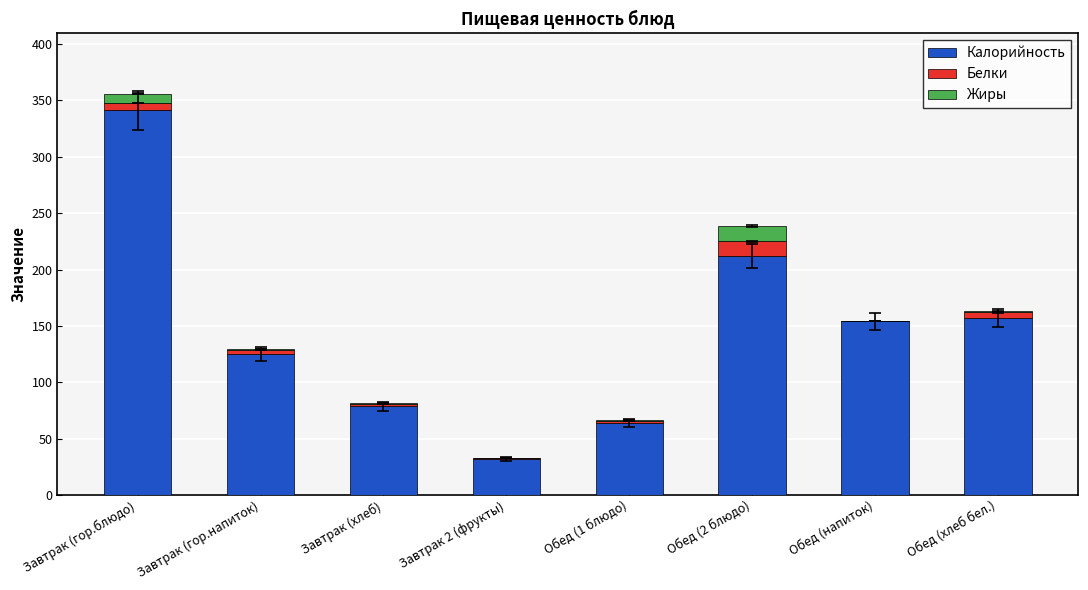

True or false: Калорийность has a value of 140.1 at Завтрак (хлеб).

False